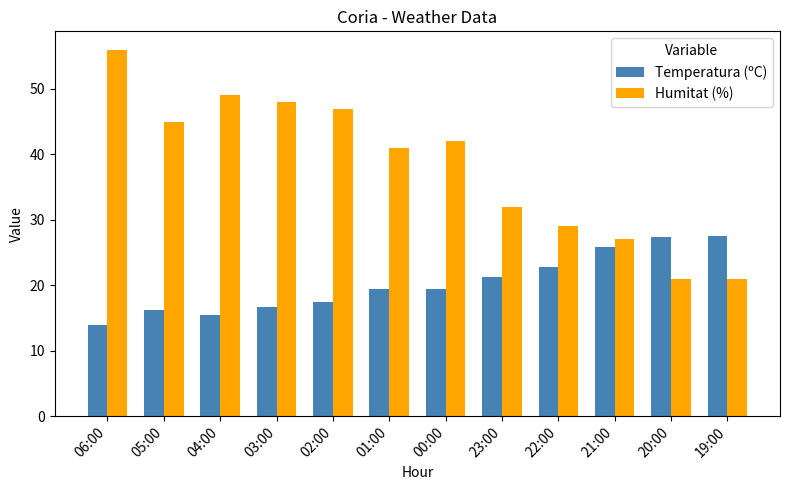

What are all the series names shown in the legend?

Temperatura (ºC), Humitat (%)